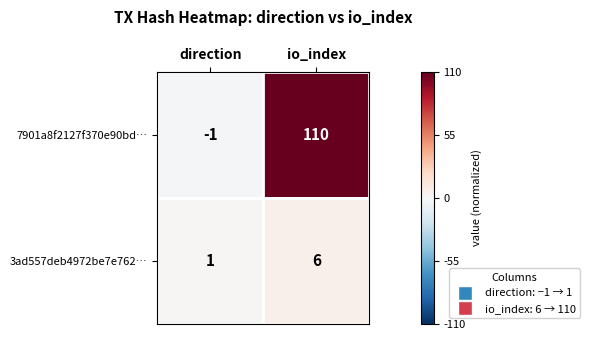

At io_index, list the series in order from largest to smallest.

7901a8f2127f370e90bd…, 3ad557deb4972be7e762…